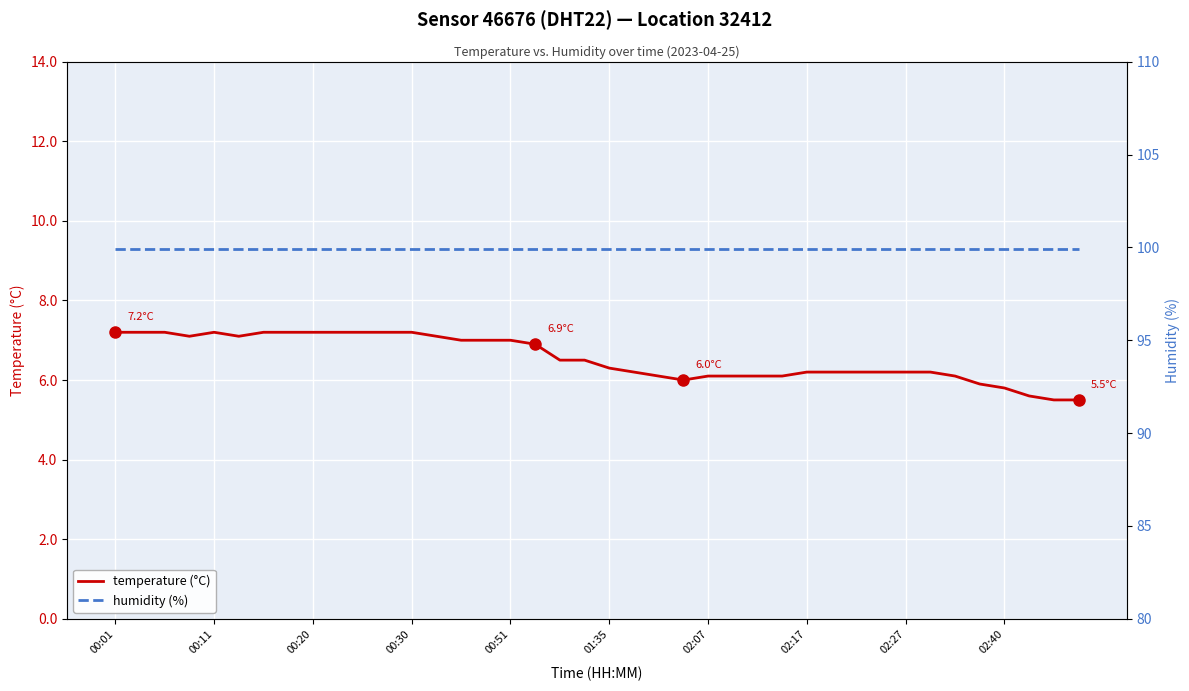

True or false: temperature (°C) has a value of 2.4 at 02:17.

False